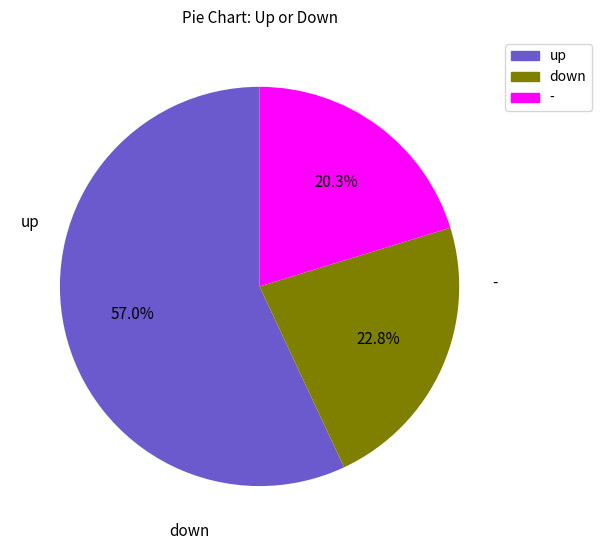

To the nearest percent, what percentage of the pie is up?

57%